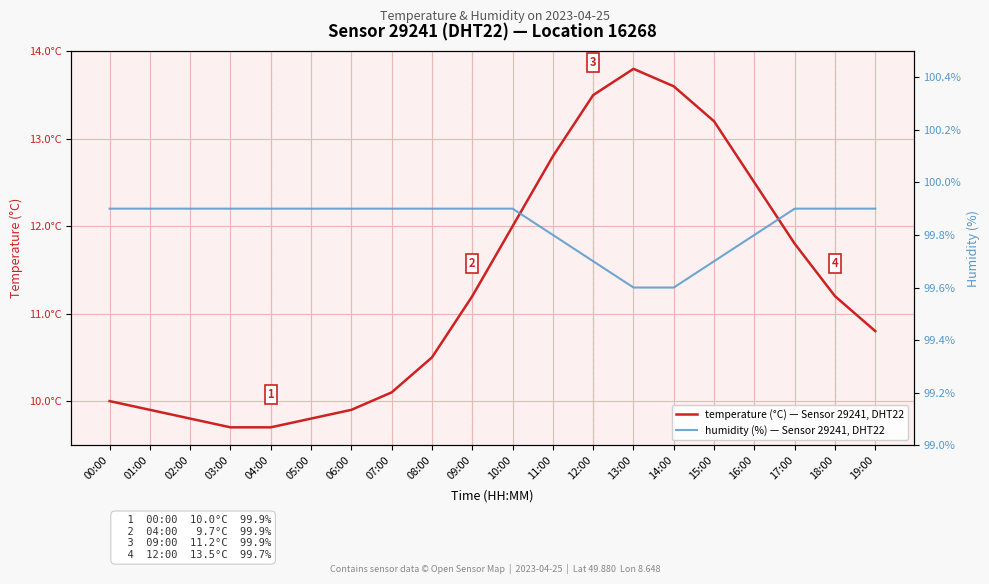

Which label corresponds to the smallest value in the chart?

03:00